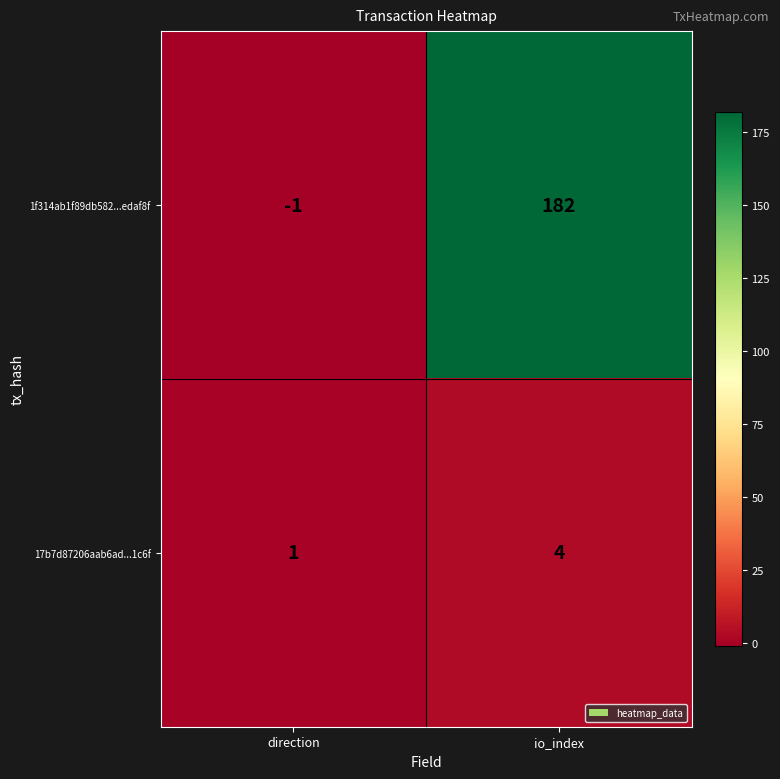

What is the sum of all 17b7d87206aab6ad...1c6f values?

5